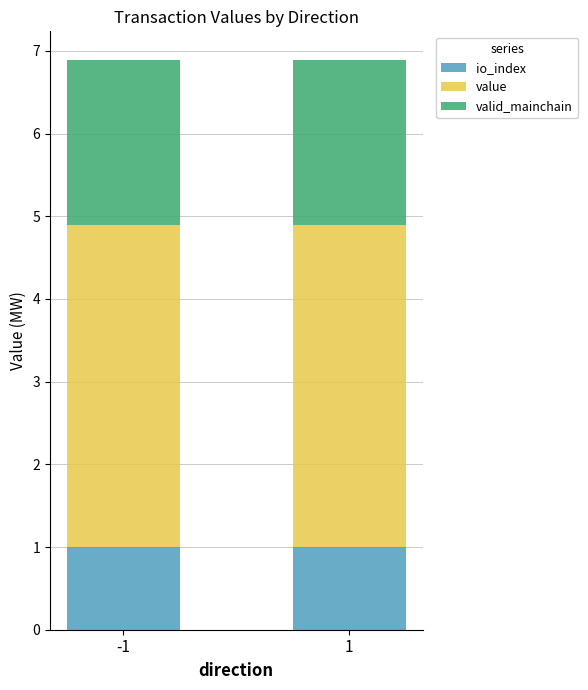

Rank the series at -1 from lowest to highest value.

io_index, valid_mainchain, value